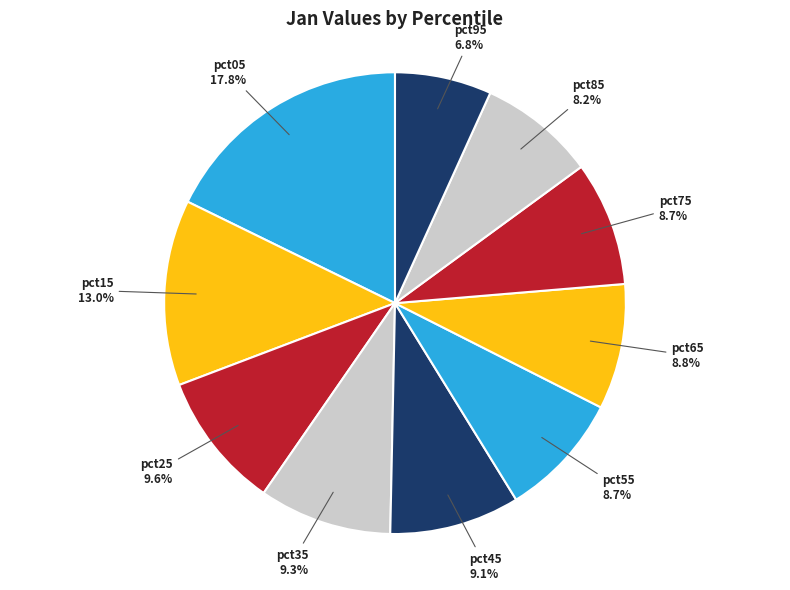

How many slices are in this pie chart?

10